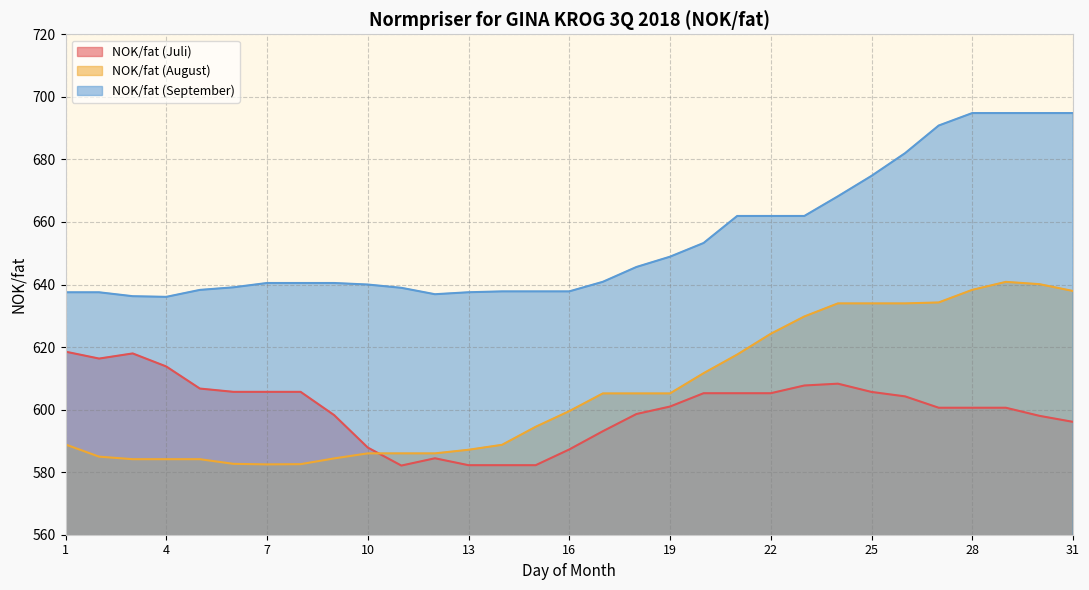

True or false: NOK/fat (September) and NOK/fat (Juli) intersect in this chart.

False